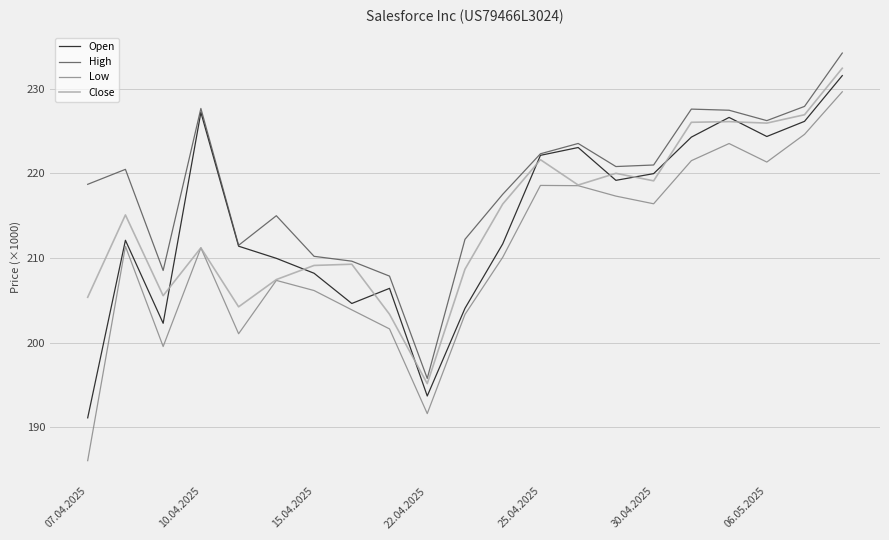

Which series has the largest range (max minus min)?

Low